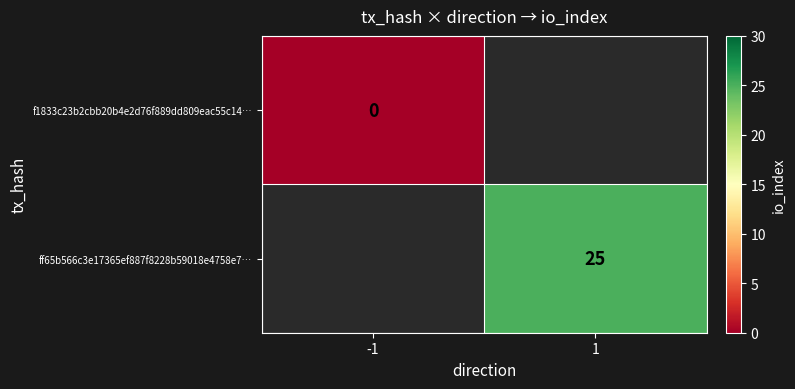

Is the value of f1833c23b2cbb20b4e2d76f889dd809eac55c14… at -1 greater than the value of ff65b566c3e17365ef887f8228b59018e4758e7… at 1?

No